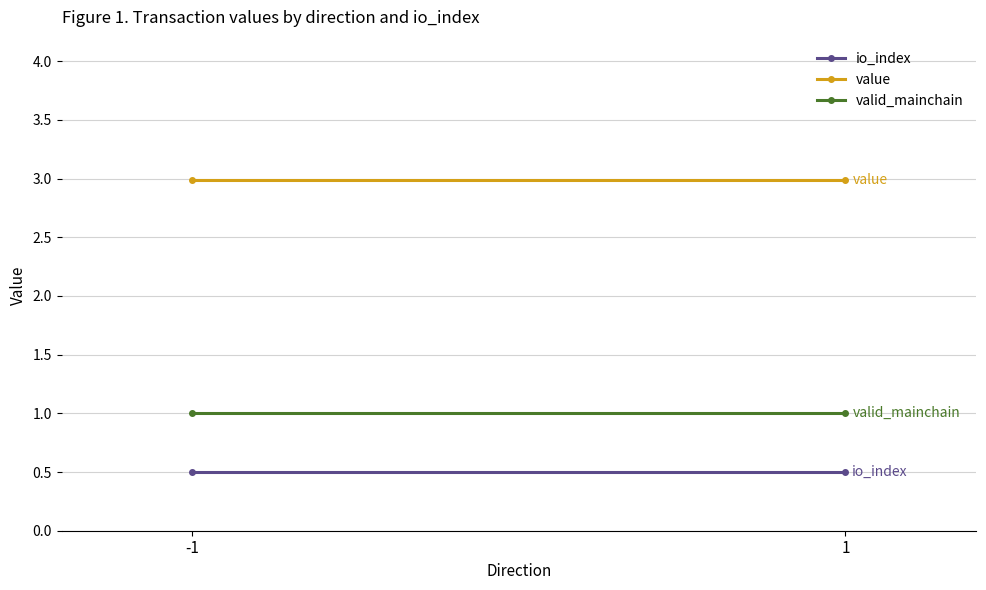

What is the greatest value displayed?

3.0